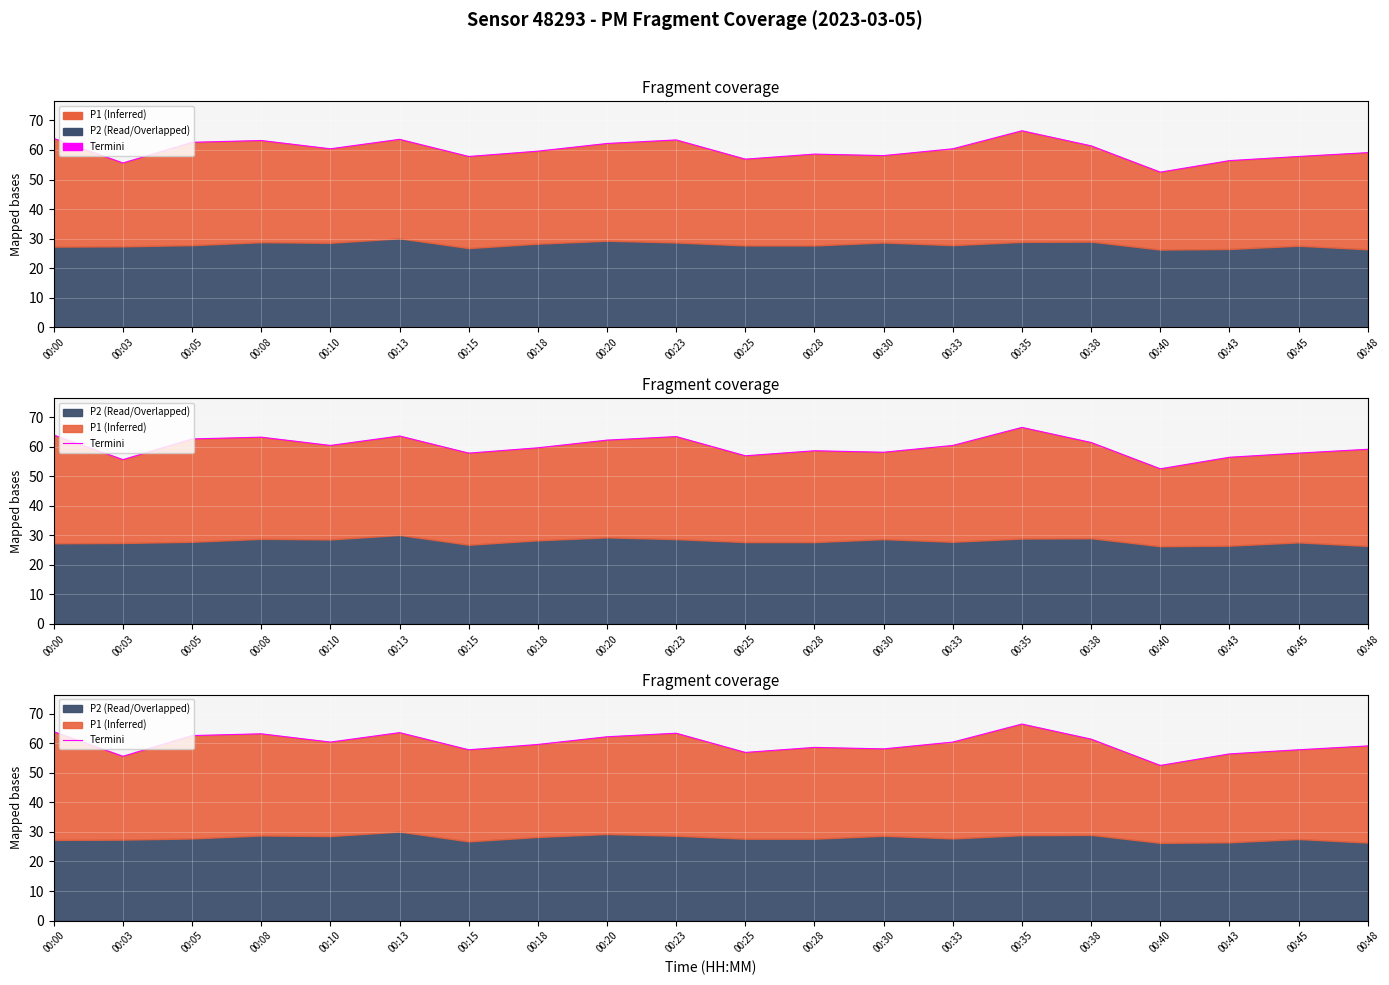

What is the difference between the maximum and second lowest values?

10.9